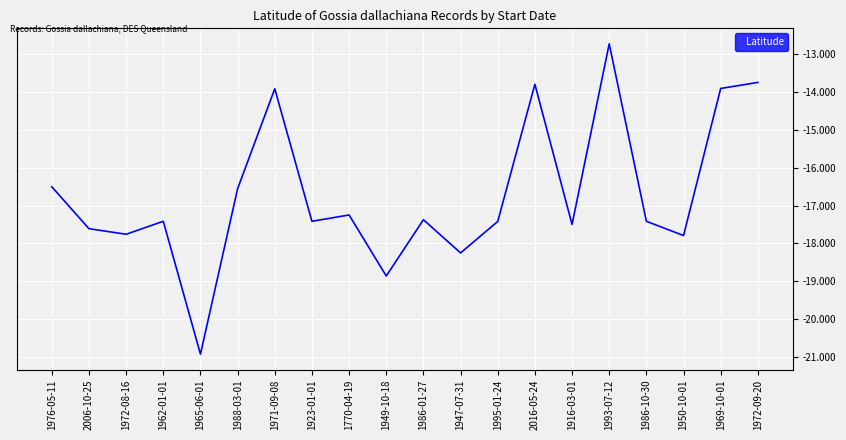

Reading left to right, what are all the values shown in this chart?

-16.5	-17.6	-17.8	-17.4	-20.9	-16.6	-13.9	-17.4	-17.2	-18.9	-17.4	-18.2	-17.4	-13.8	-17.5	-12.7	-17.4	-17.8	-13.9	-13.8